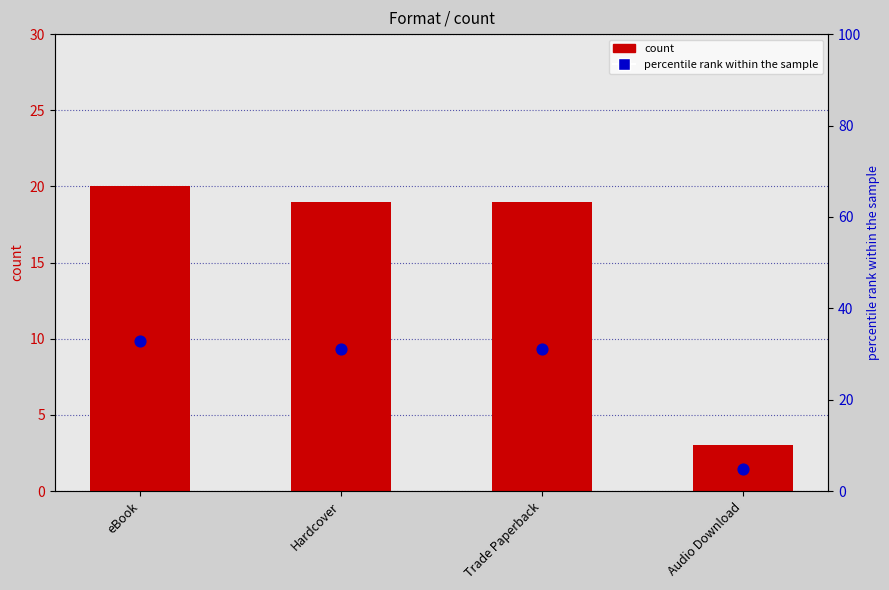

At how many categories does at least one series exceed 10?

3